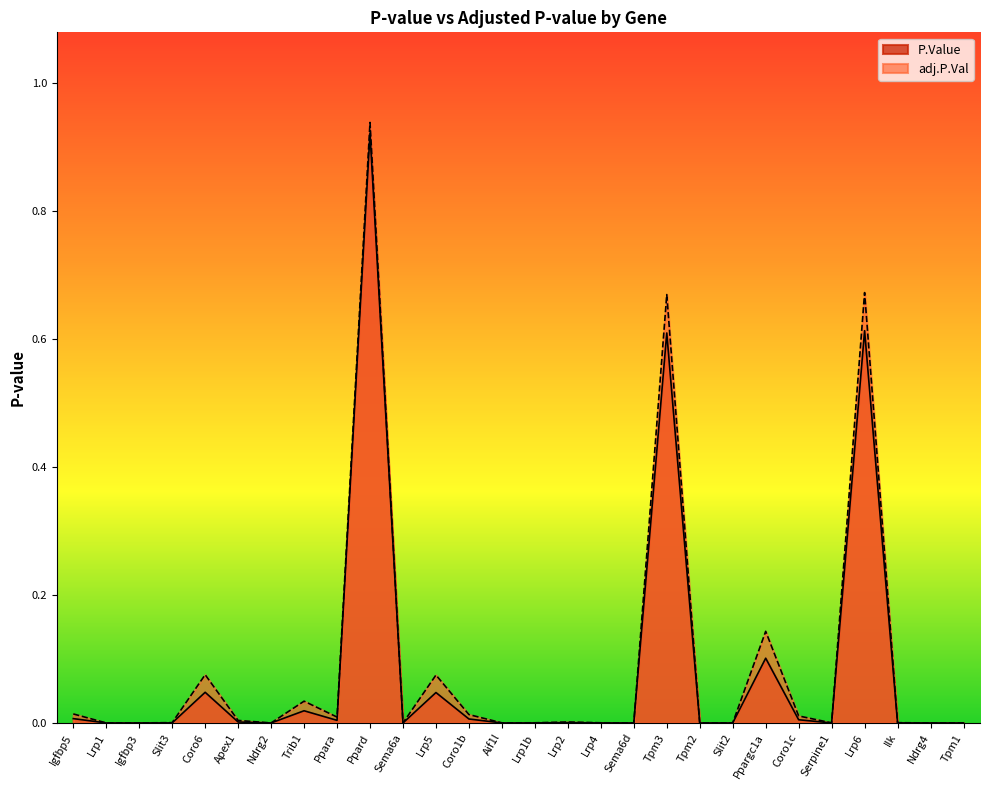

What are all the series names shown in the legend?

P.Value, adj.P.Val